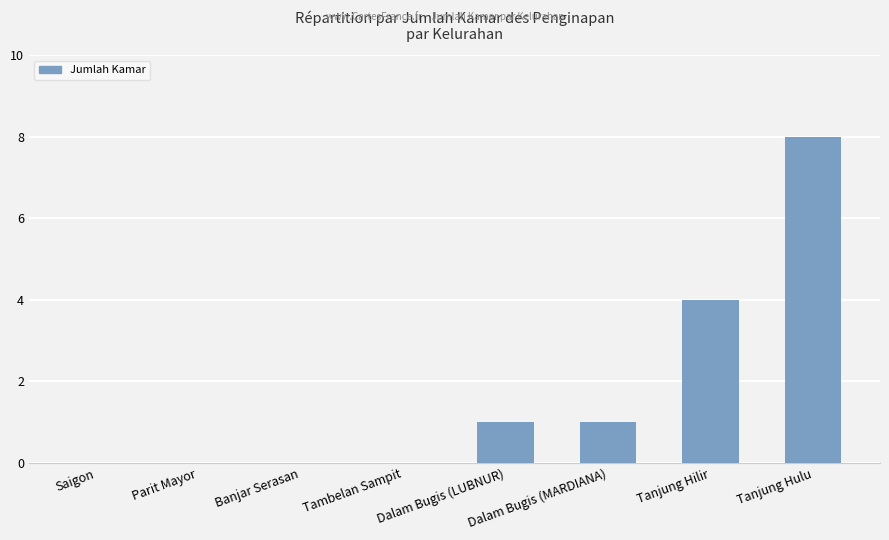

How many data points does each series have?

8